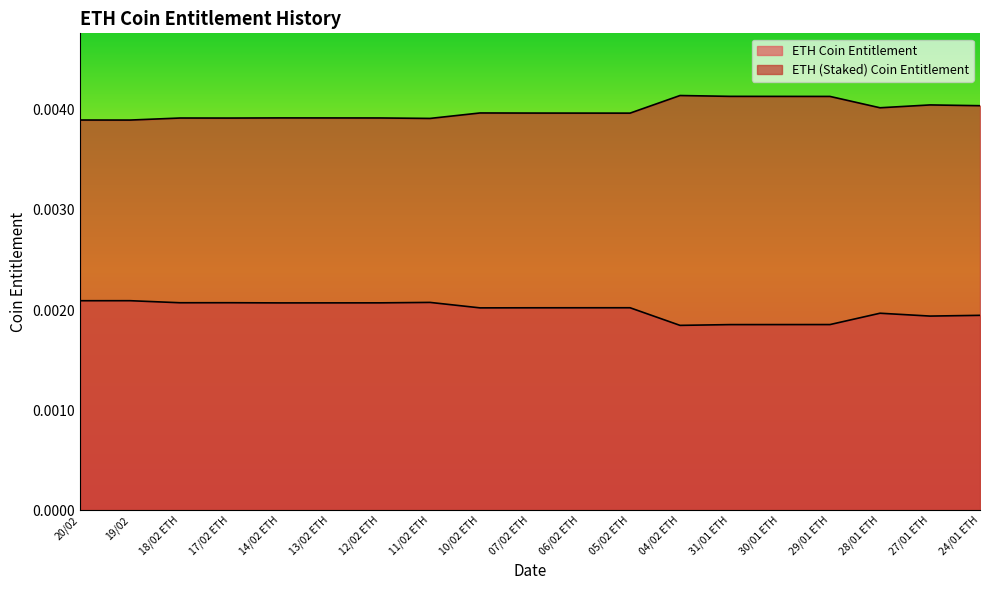

At 29/01 ETH, list the series in order from largest to smallest.

ETH Staked Coin Entitlement, ETH Coin Entitlement